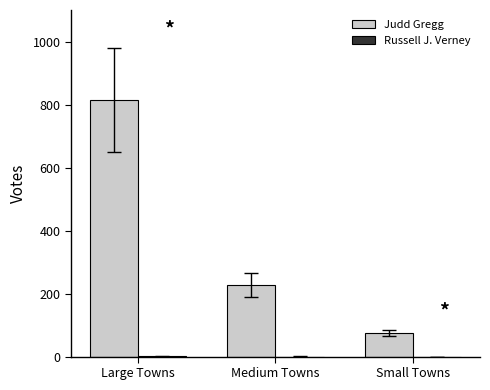

The value of Judd Gregg at Medium Towns is 93.0. True or false?

False